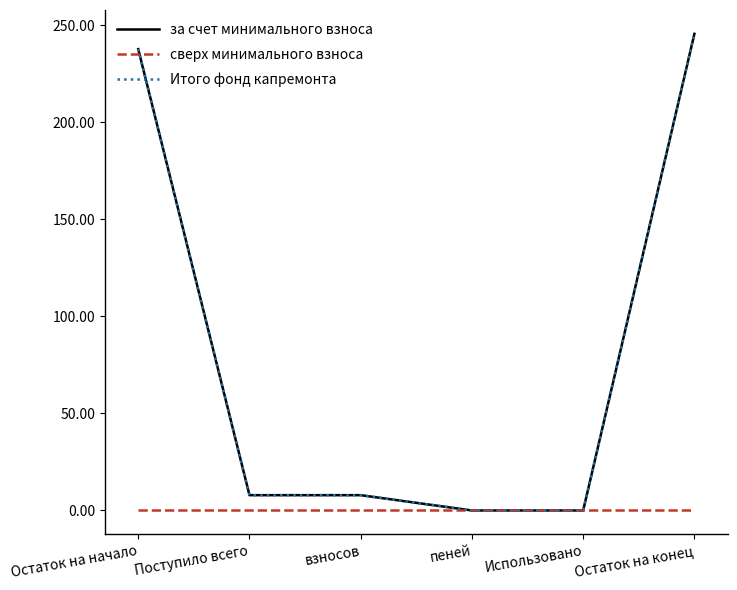

Does the chart have visible grid lines?

No